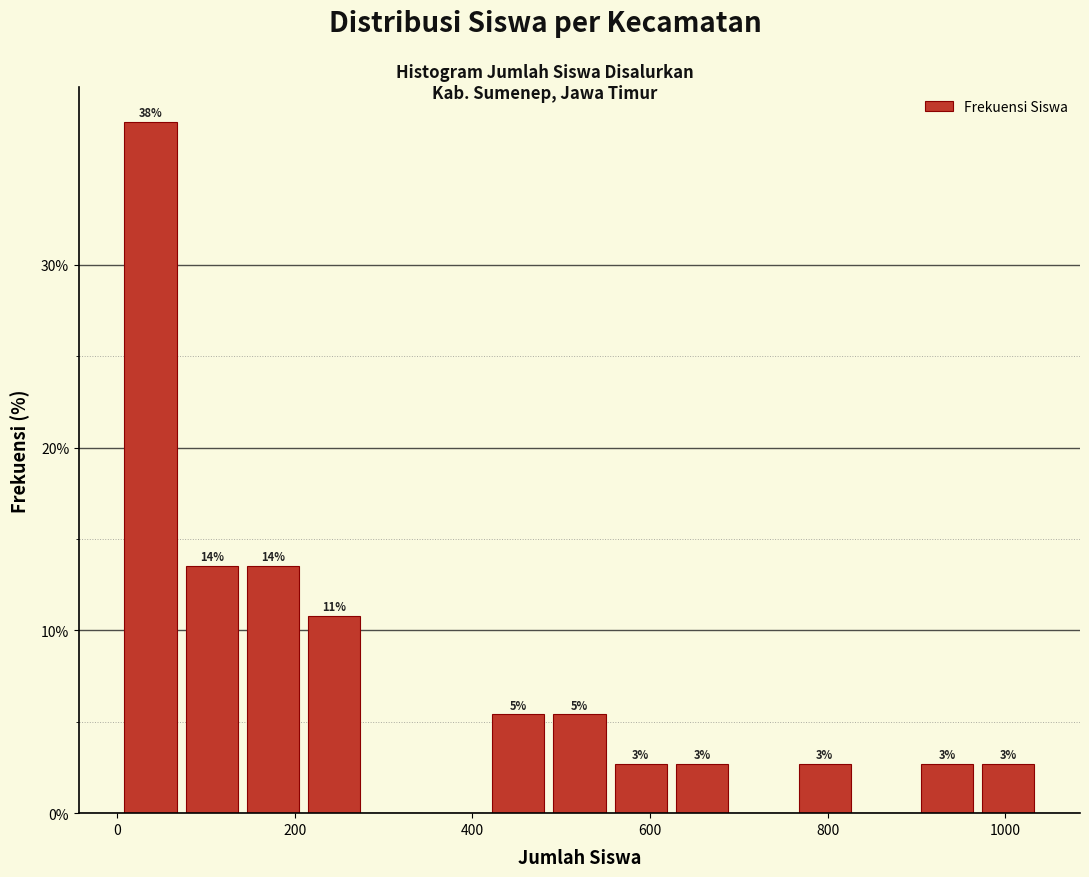

Around what value on the x-axis is the tallest bar? Give the approximate position of its centre, as read against the axis.

40